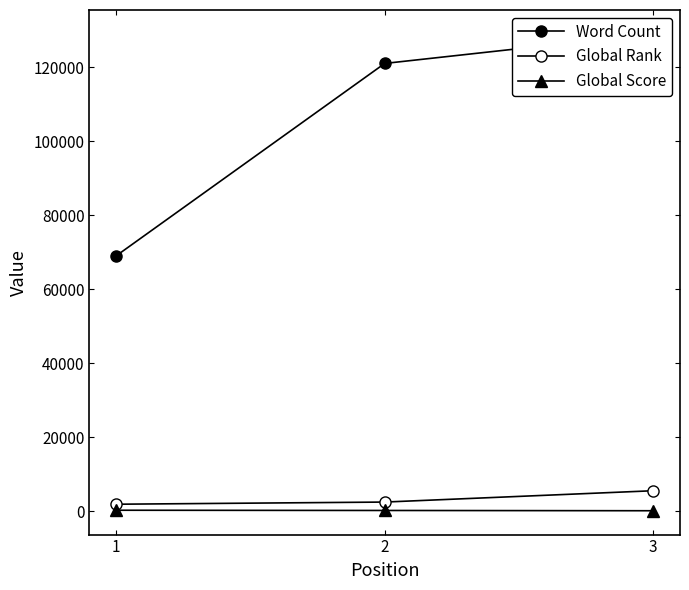

The value of Word Count at 3 is 129000. True or false?

True